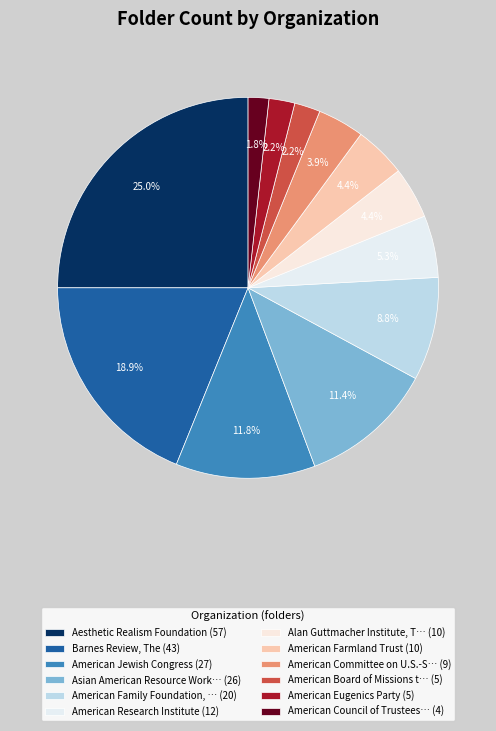

Which slice is the largest?

Aesthetic Realism Foundation (57)